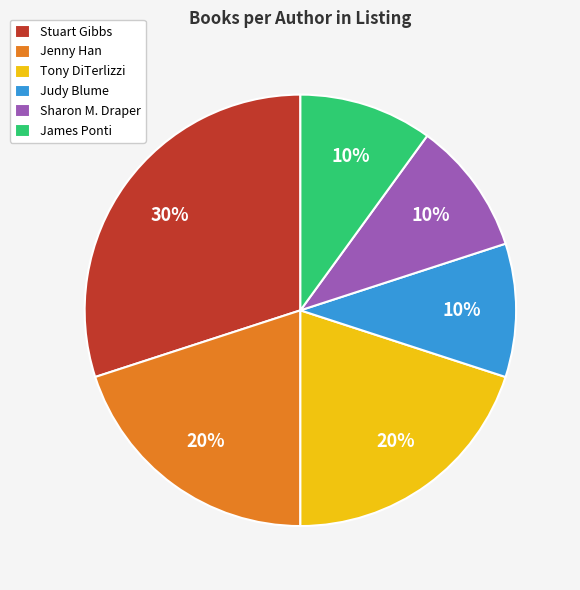

Does Stuart Gibbs represent more than half of the total?

No